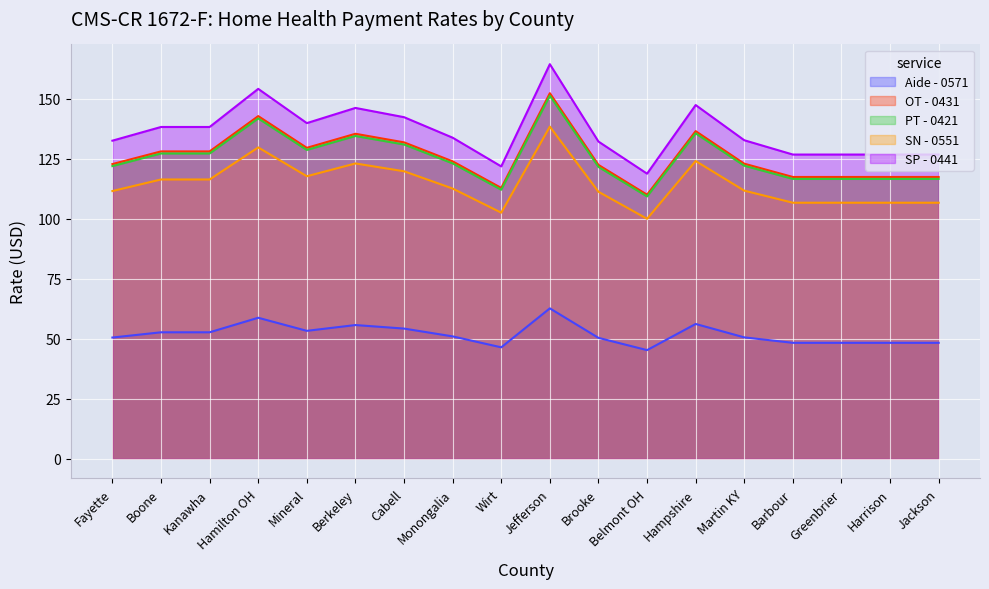

Which label corresponds to the smallest value in the chart?

Belmont OH